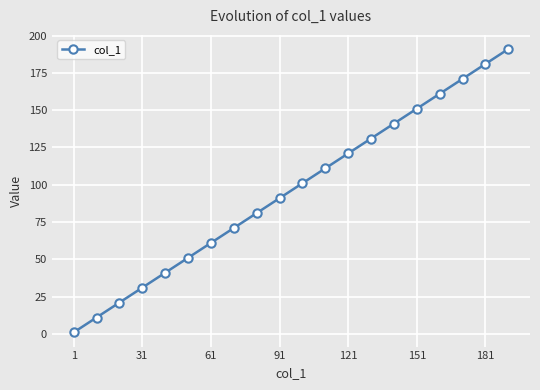

True or false: the data has more than 2 interior local peaks.

False